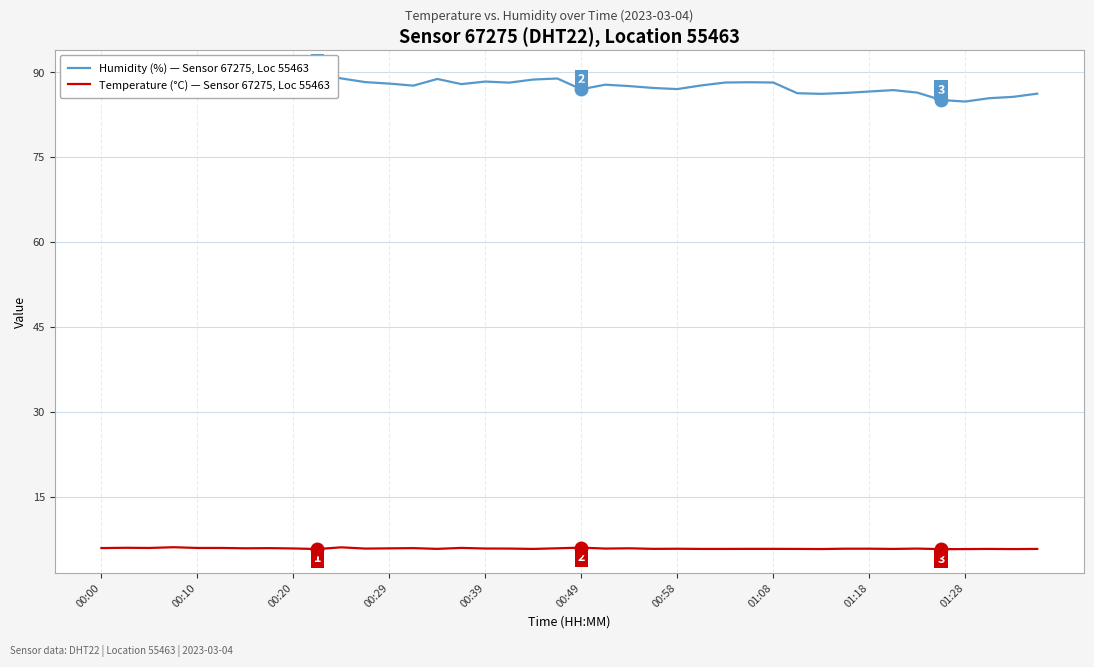

What is the difference between the highest and lowest values at 17?

82.3